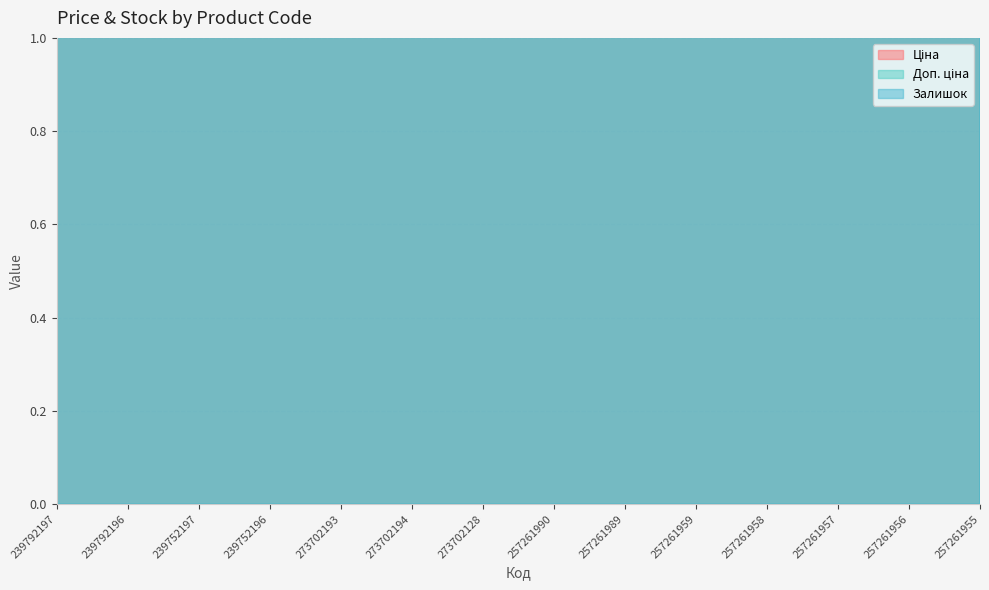

At which category does the chart reach its peak across all series?

239792197